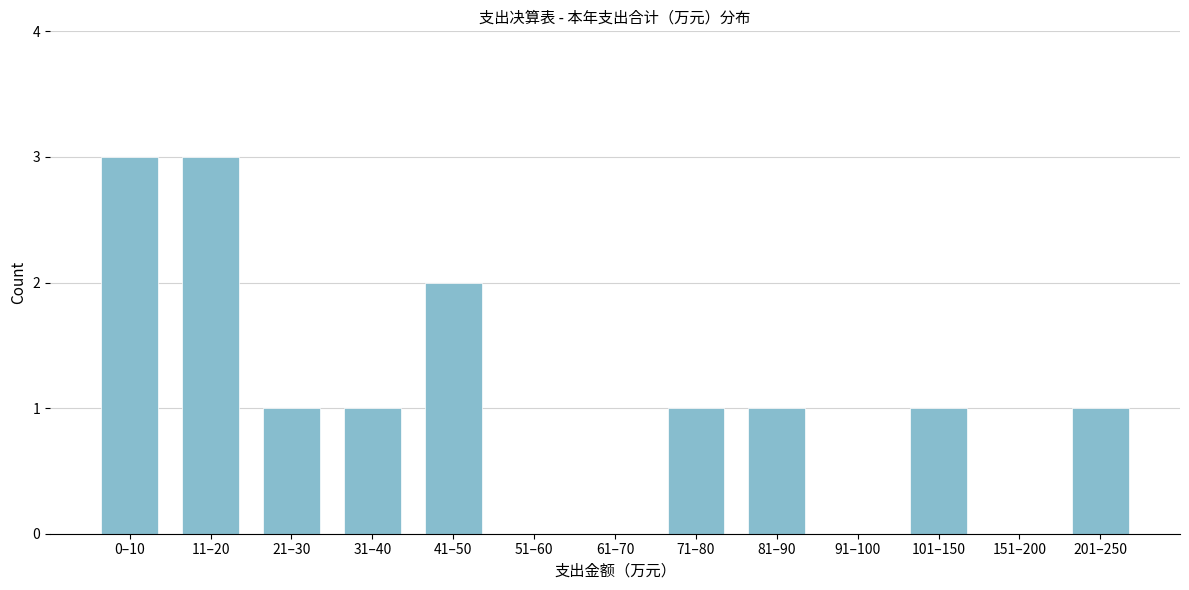

Reading left to right, what are all the values shown in this chart?

0–10=3	11–20=3	21–30=1	31–40=1	41–50=2	51–60=0	61–70=0	71–80=1	81–90=1	91–100=0	101–150=1	151–200=0	201–250=1